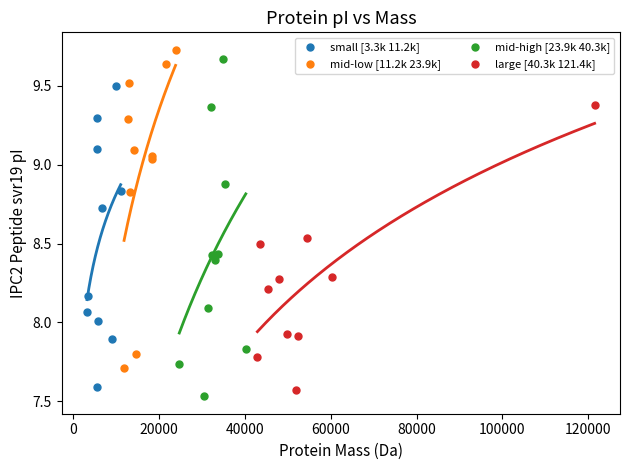

Which series contains the lowest Y value?

mid-high [23.9k 40.3k]